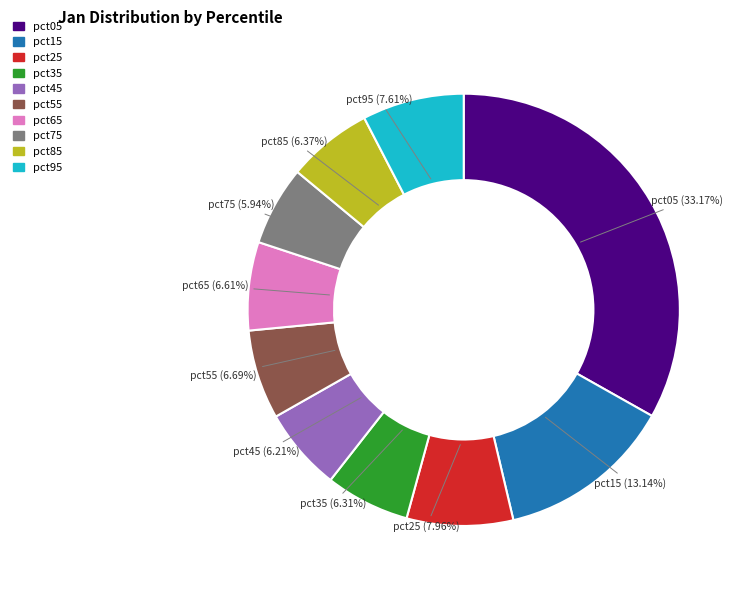

True or false: pct65 accounts for 7% of the total.

True